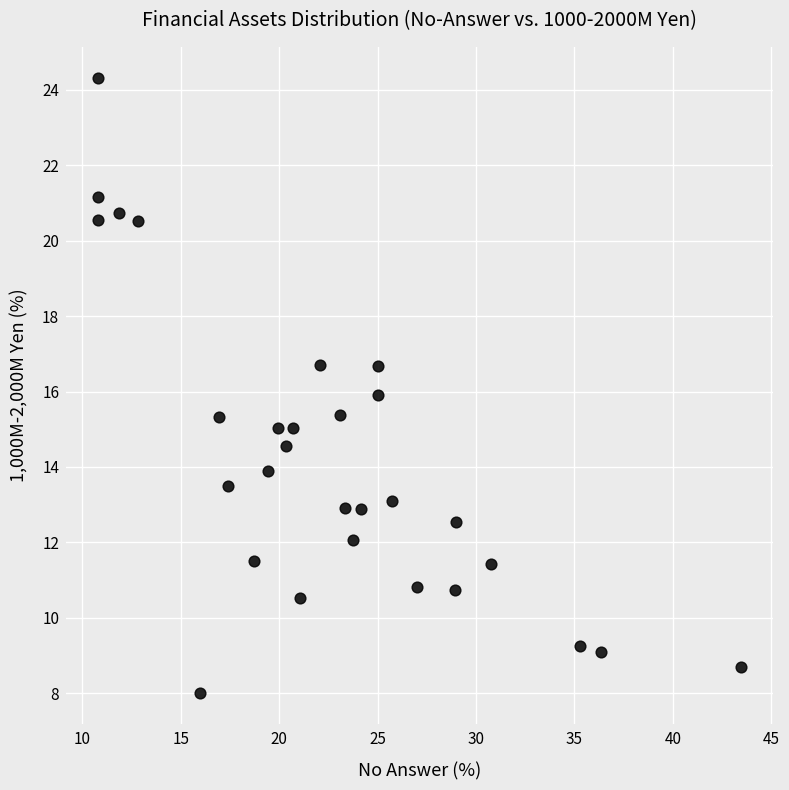

What is the range of X values (max minus min)?

32.7